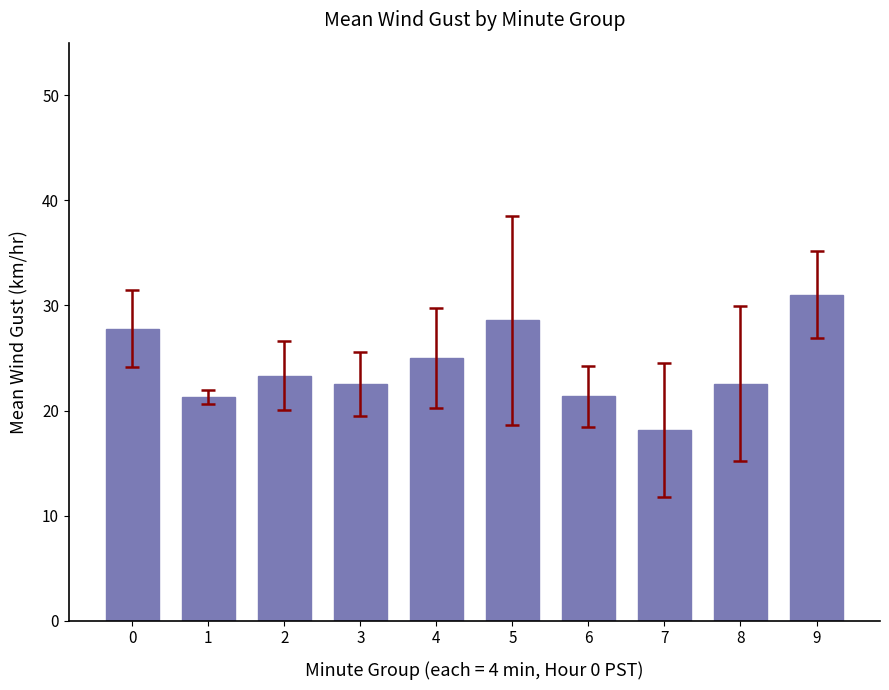

The chart shows a value of 34.5 at 1. True or false?

False